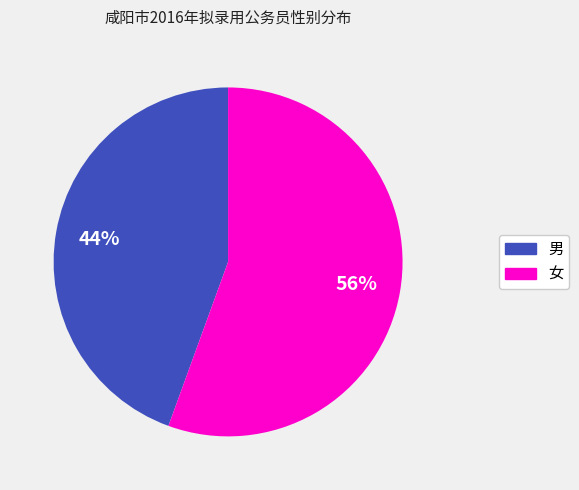

How many slices are in this pie chart?

2